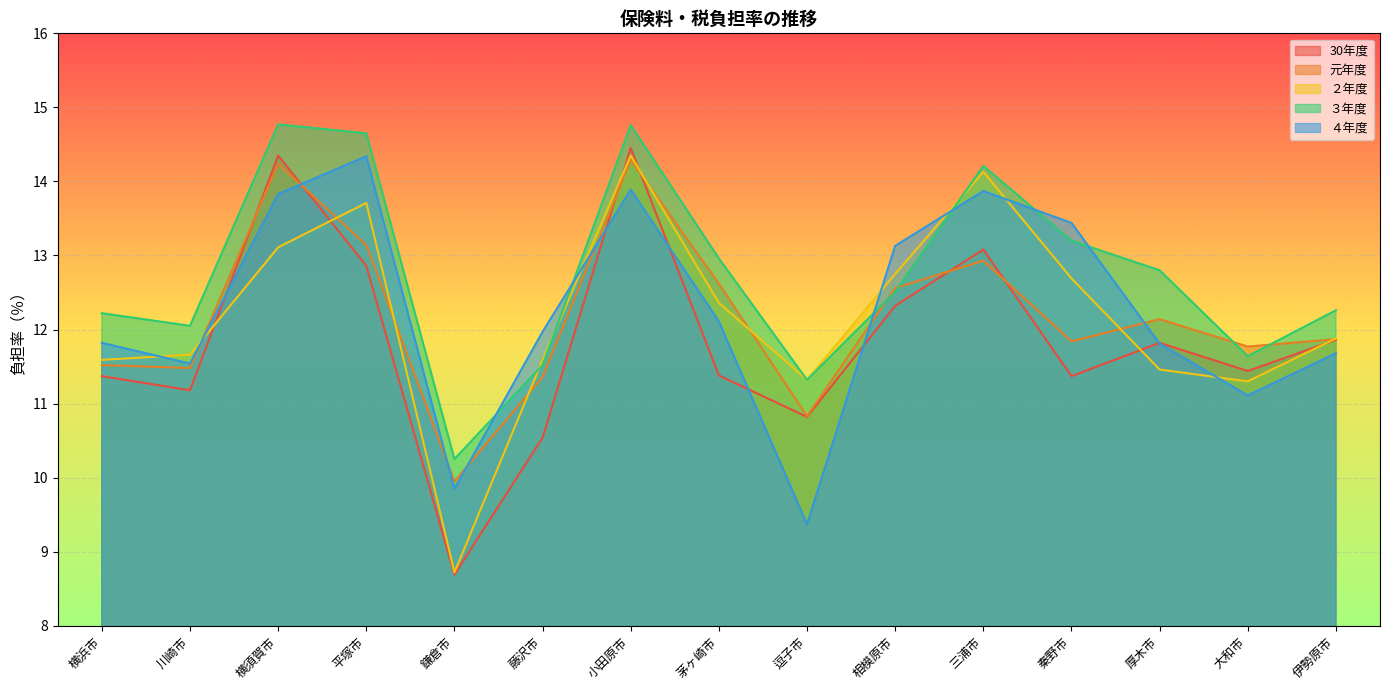

What is the label of the 6th point from the left?

藤沢市